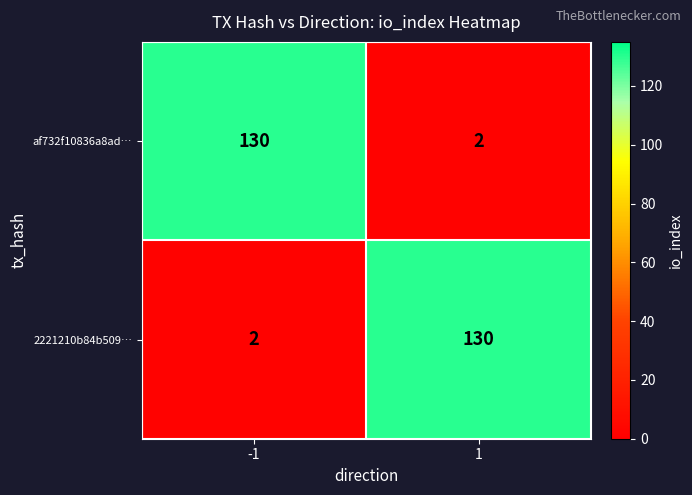

Reading left to right, list all the values displayed in this chart.

af732f10836a8ad…: 130	2
2221210b84b509…: 2	130